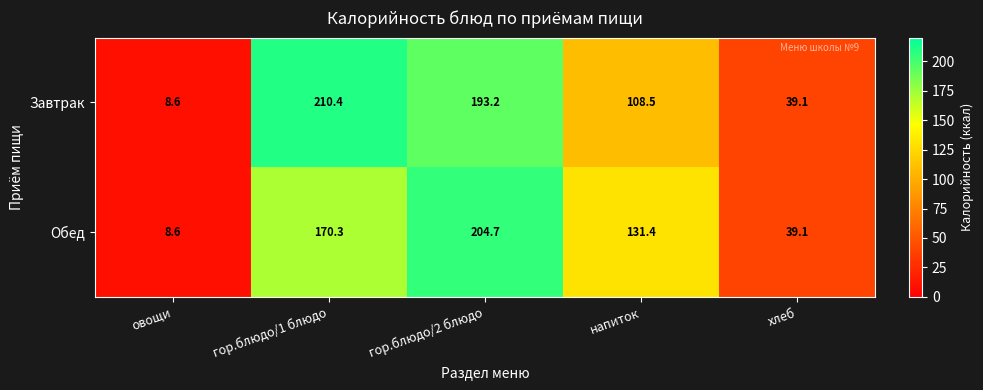

What is the difference between the maximum and minimum values in the Обед series?

196.1